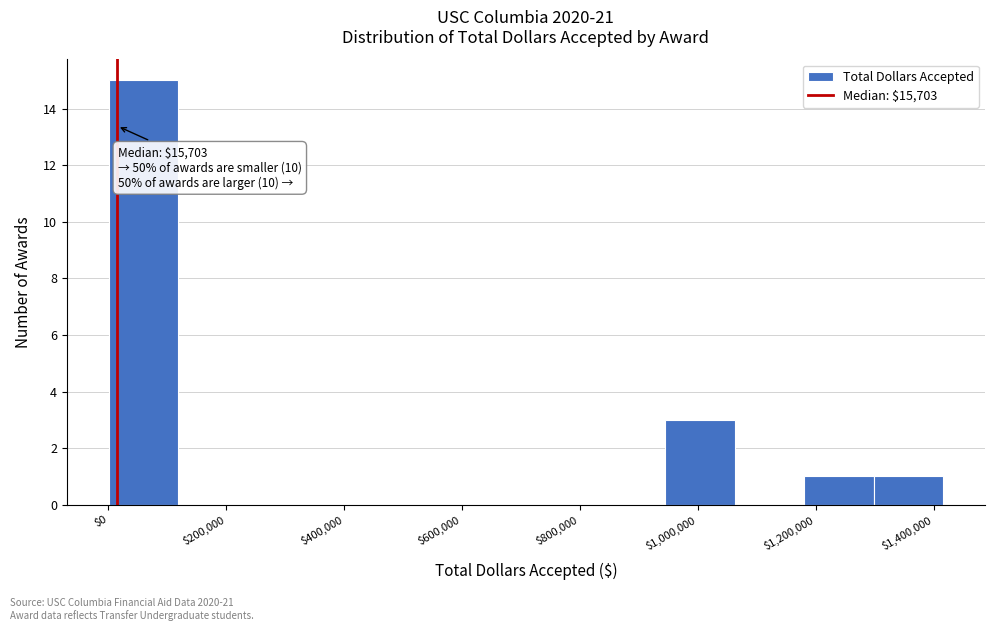

Over which range of the x-axis is the bar tallest?

0 to 120000